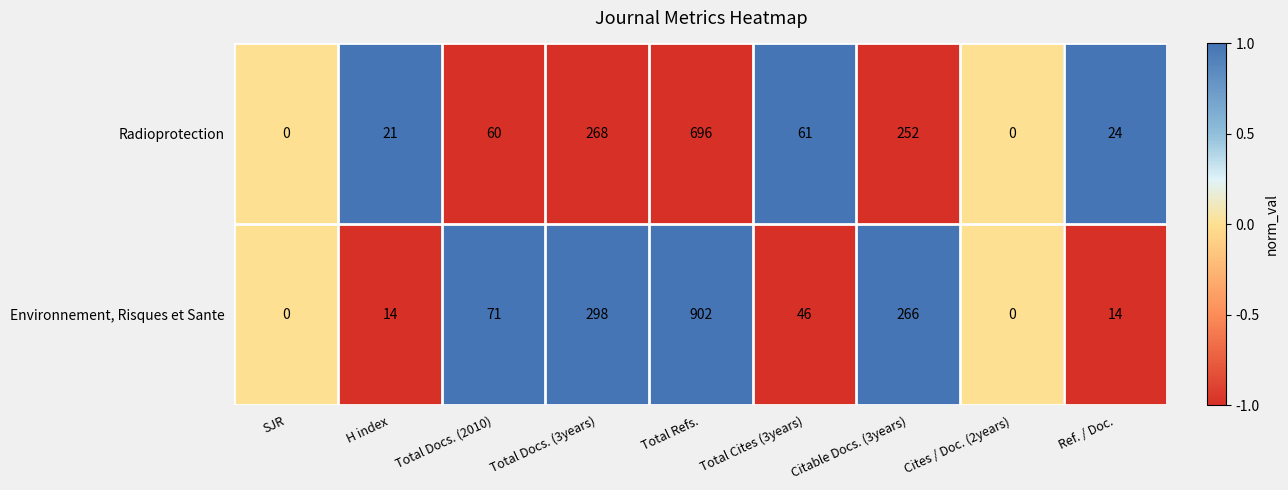

List the series in order of their overall mean, highest first.

Environnement, Risques et Sante, Radioprotection